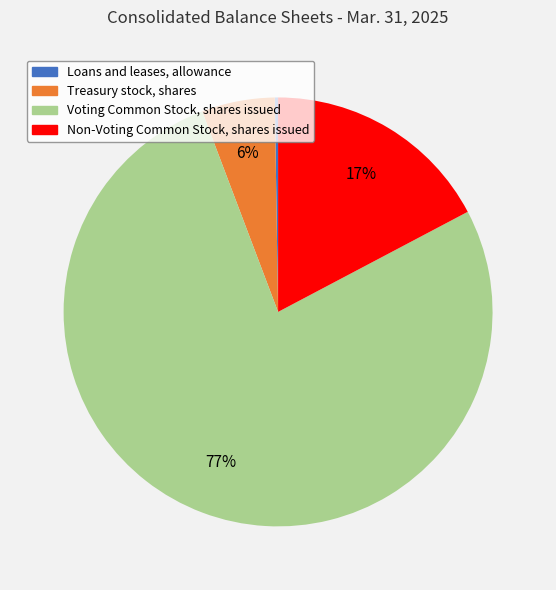

Which slice is the largest?

Voting Common Stock, shares issued